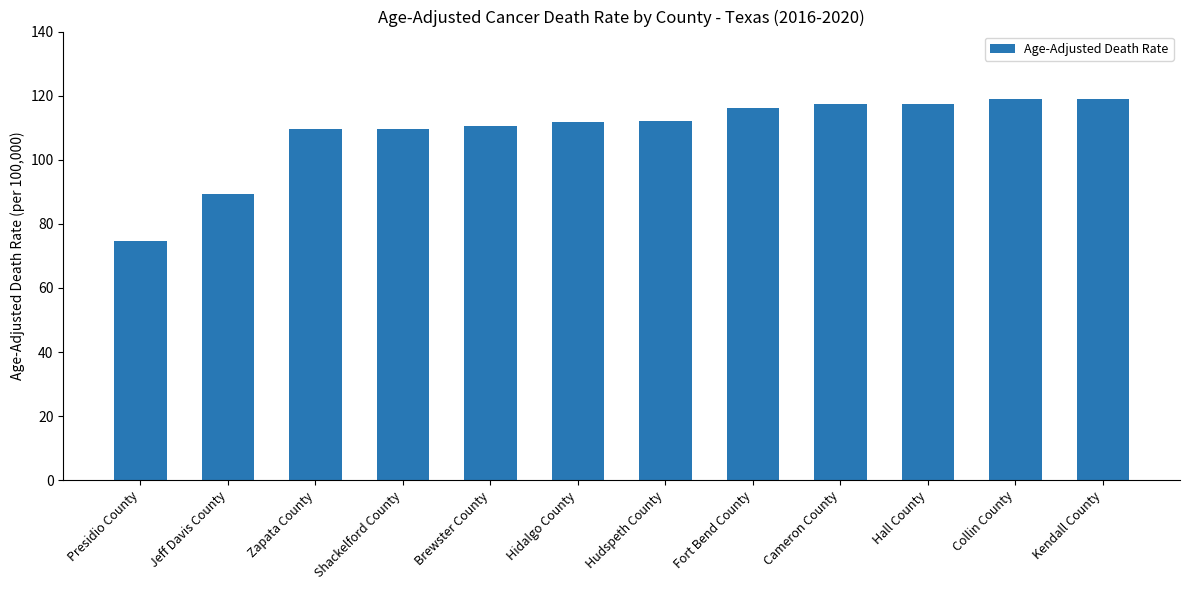

Where is the data nearest to the value 96?

Jeff Davis County